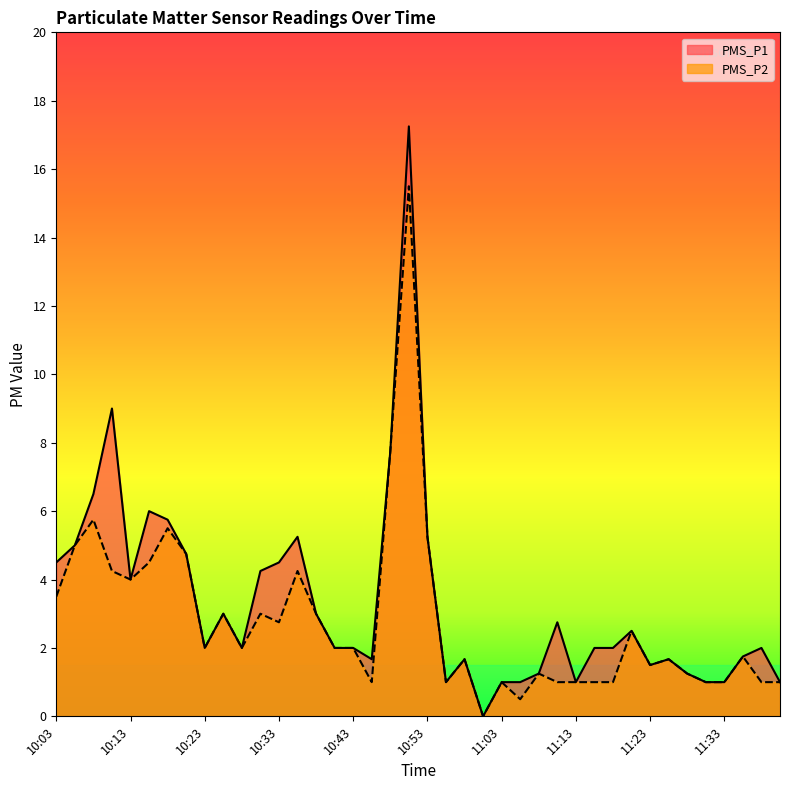

What is the label of the 39th point from the left?

11:38